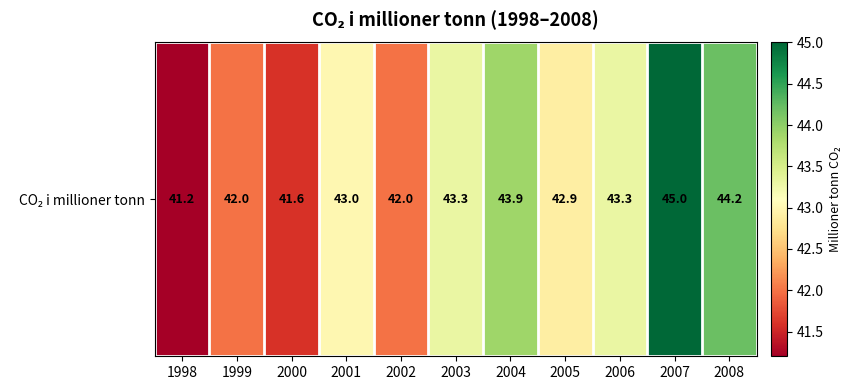

The value at 2007 is 31.0. True or false?

False